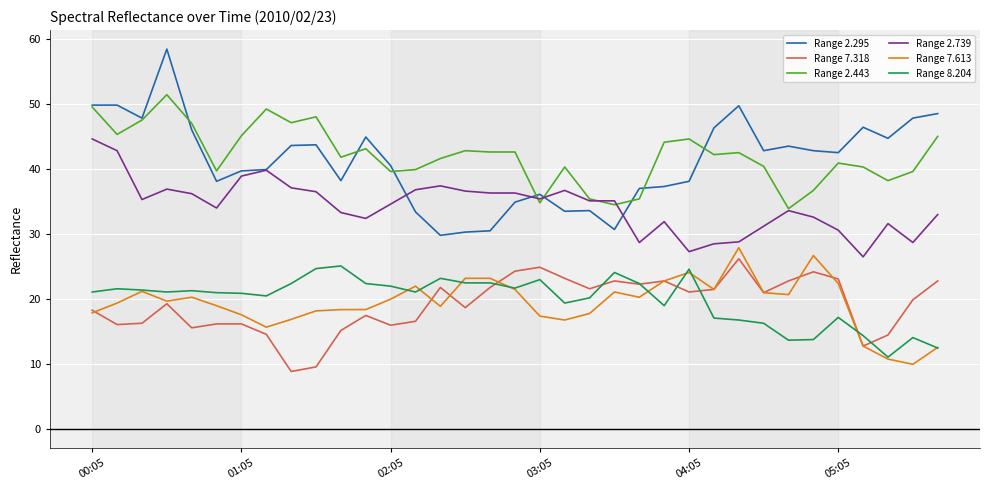

True or false: Range 2.739 and Range 8.204 intersect in this chart.

False